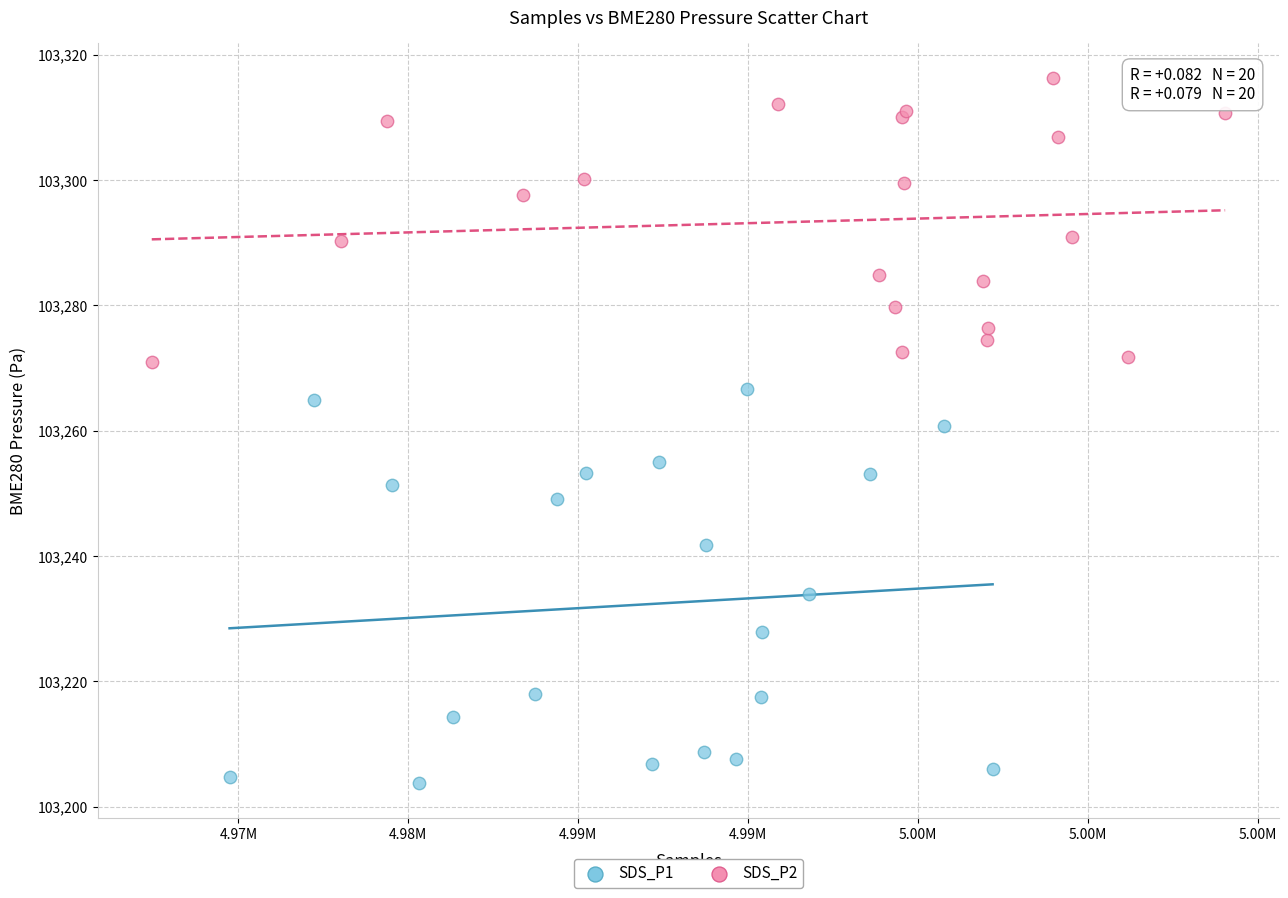

Which series contains the lowest Y value?

SDS_P1